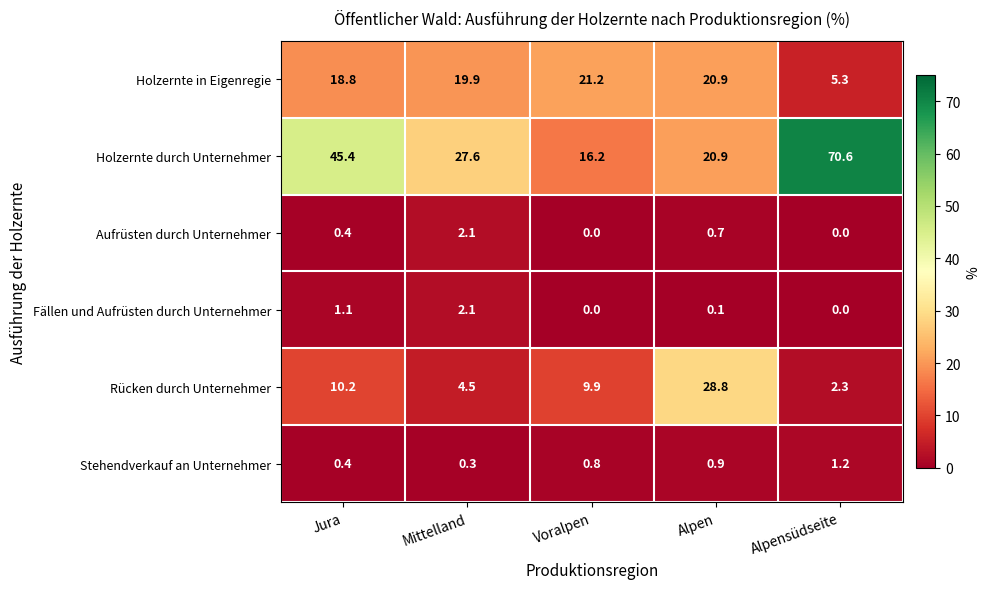

What is the total value across all series at Alpen?

72.3